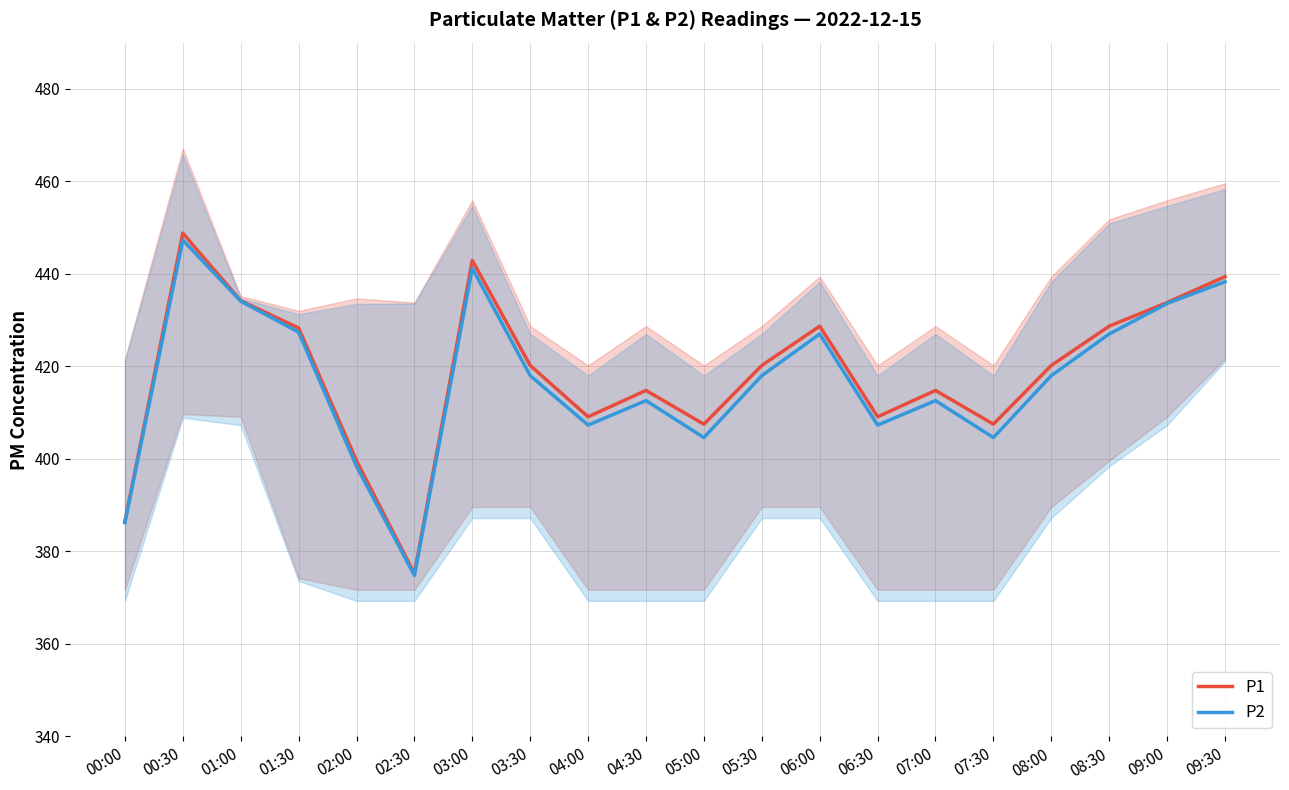

What is the highest value of the P2 series?

447.3